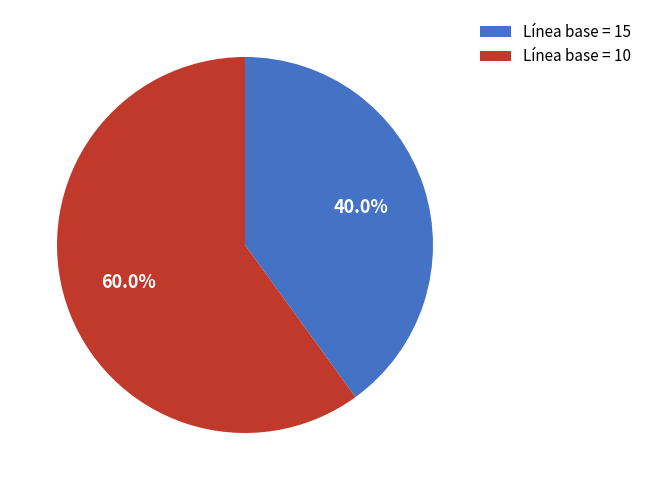

Is there any slice that represents more than half of the pie?

Yes